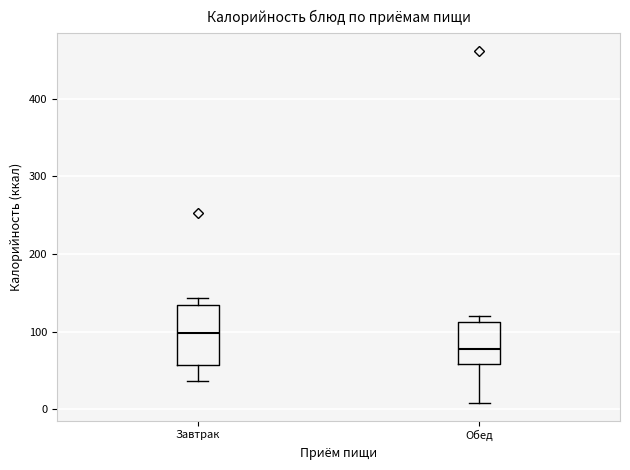

Reading left to right, read every box against the y-axis: the position of its median line, the range the box covers, and the ends of its whiskers. The values are not printed on the chart, so give them approximately, as read against the axis.

Завтрак: median 100, box 60 to 130, whiskers 40 to 140
Обед: median 80, box 60 to 110, whiskers 10 to 120